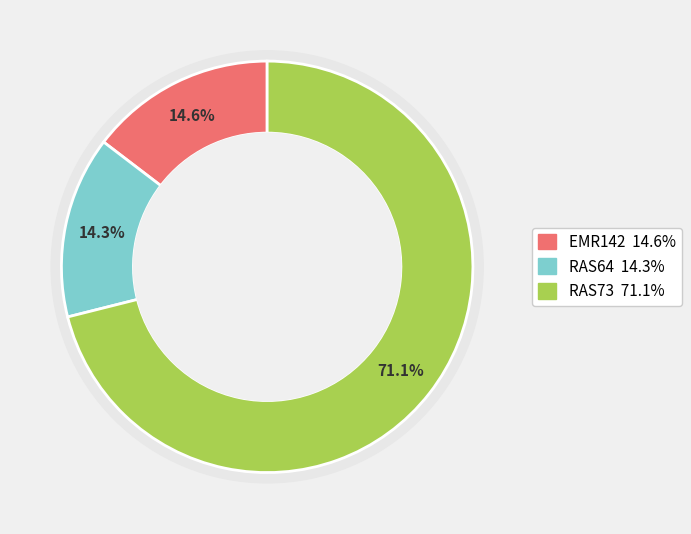

Does any single category account for the majority?

Yes